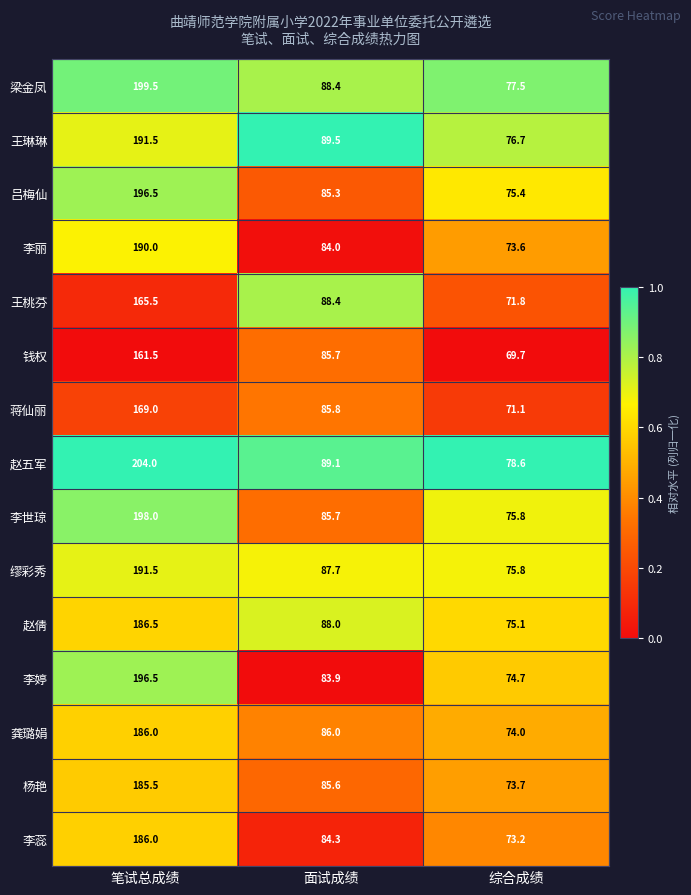

Which label corresponds to the largest value in the chart?

笔试总成绩